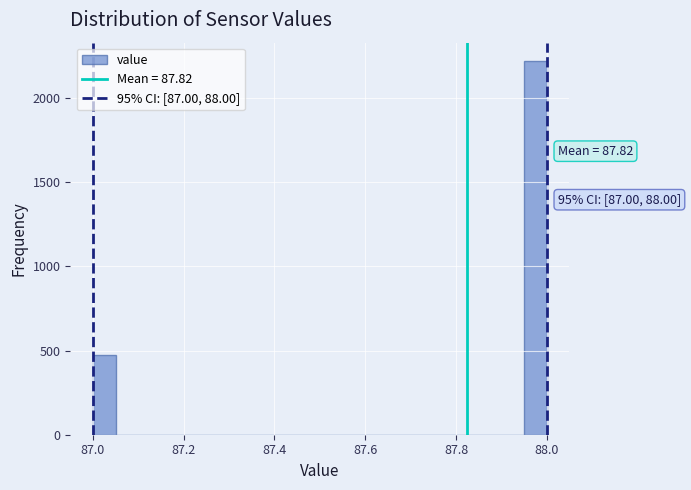

Around what value on the x-axis is the tallest bar? Give the approximate position of its centre, as read against the axis.

87.98